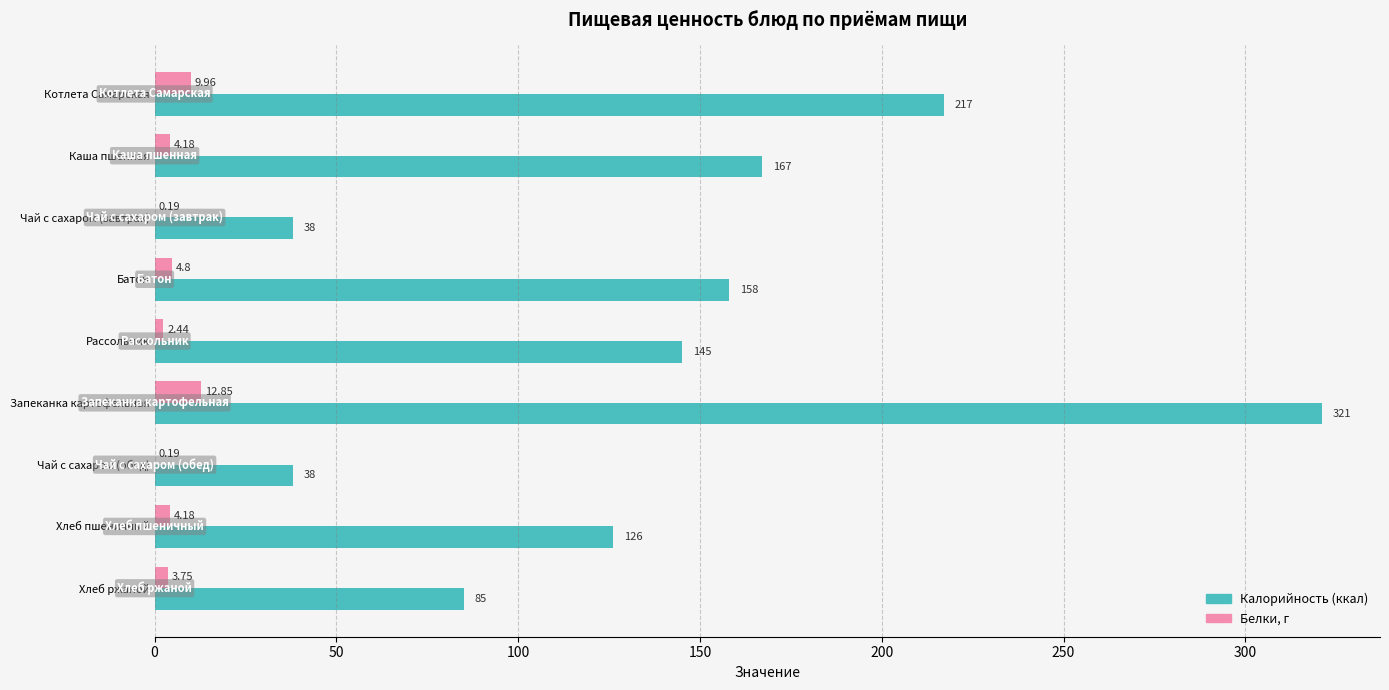

Which category has the highest value across all series?

Запеканка картофельная